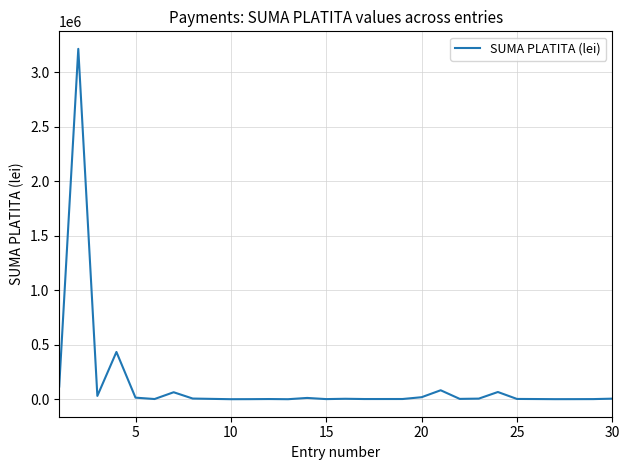

What is the maximum value shown in the chart?

3212383.0